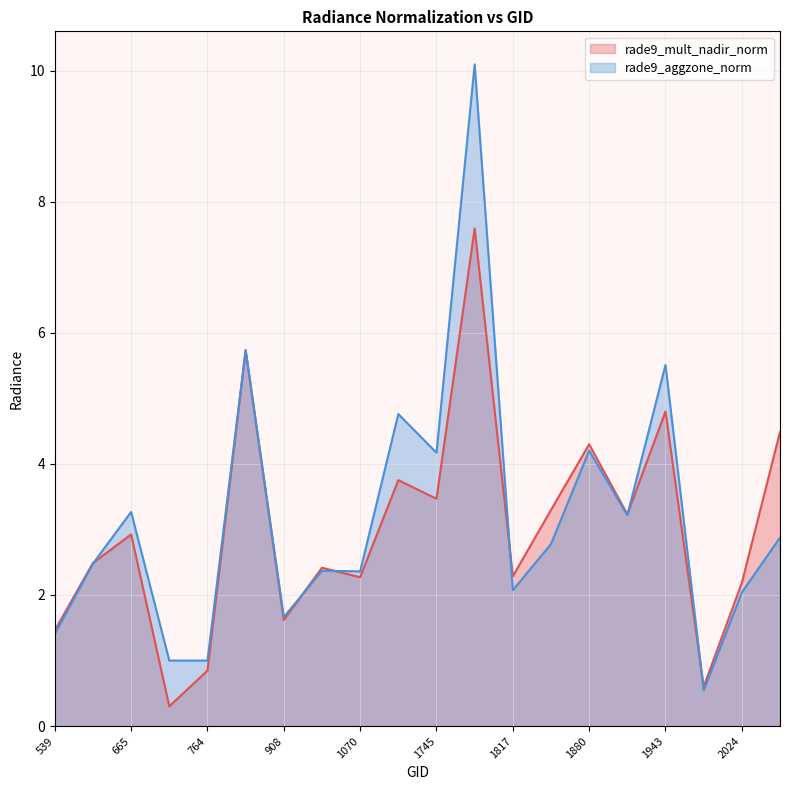

Reading left to right, extract all data points from this chart.

rade9_mult_nadir_norm: 1.5	2.5	2.9	0.3	0.8	5.7	1.6	2.4	2.3	3.8	3.5	7.6	2.3	3.3	4.3	3.2	4.8	0.6	2.2	4.5
rade9_aggzone_norm: 1.4	2.5	3.3	1.0	1.0	5.7	1.7	2.4	2.4	4.8	4.2	10.1	2.1	2.8	4.2	3.2	5.5	0.5	2.0	2.9